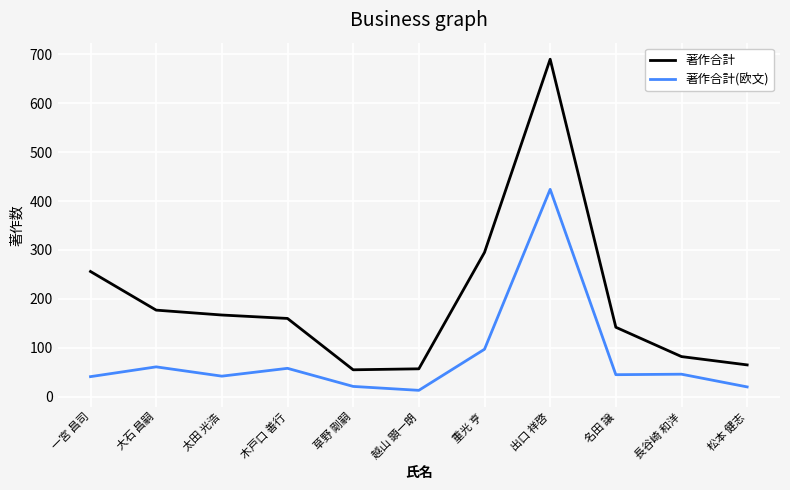

What is the difference between the second highest and second lowest values in the 著作合計 series?

238